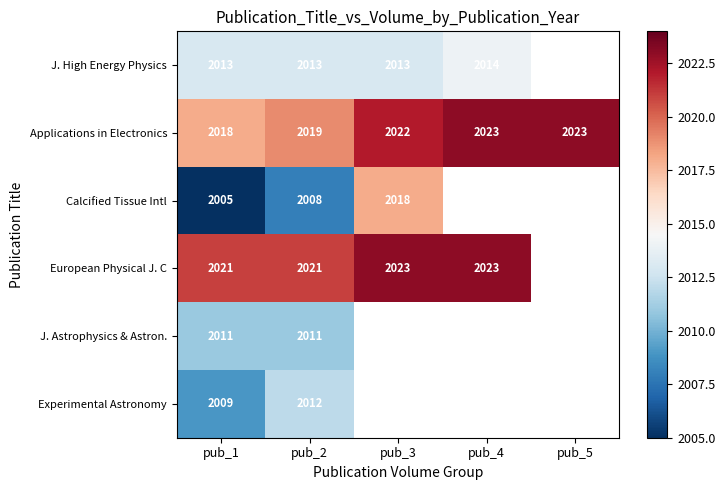

What is the difference between the highest and lowest values at pub_4?

9.0